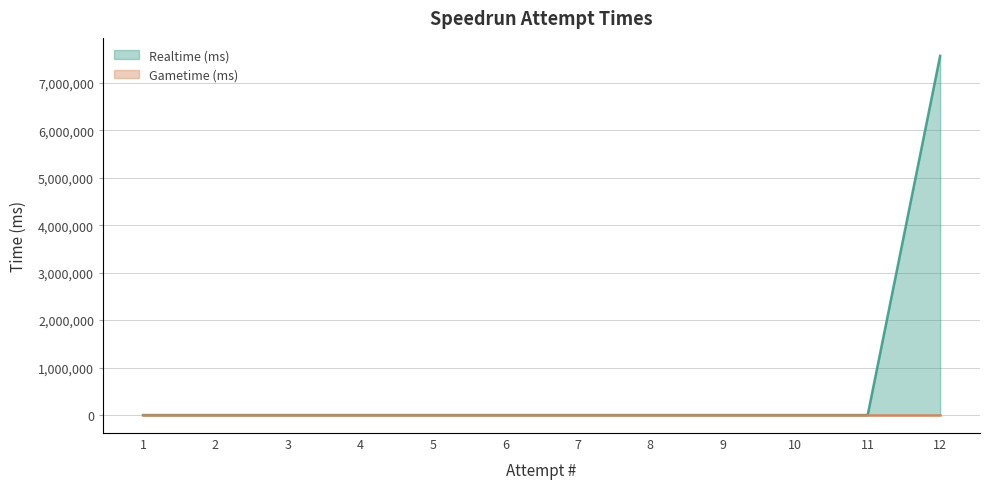

Does the chart display data point markers on the line(s)?

No